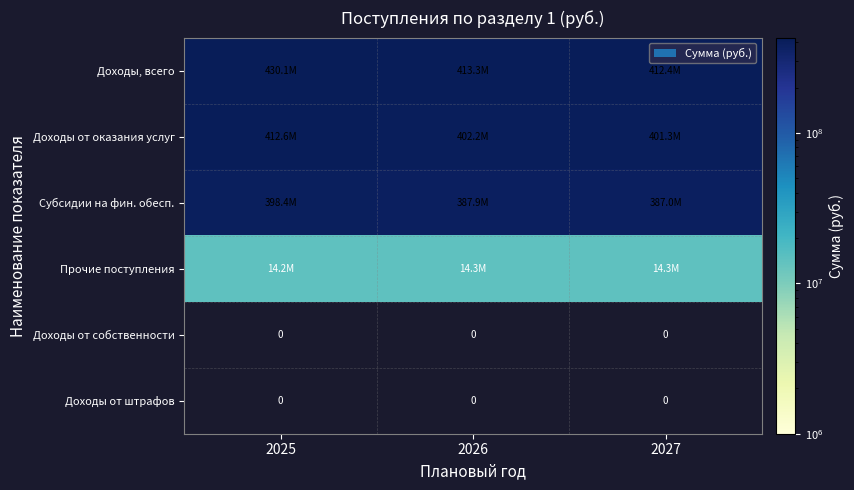

What is the difference between the maximum and minimum values in the Доходы от оказания услуг series?

11309660.1